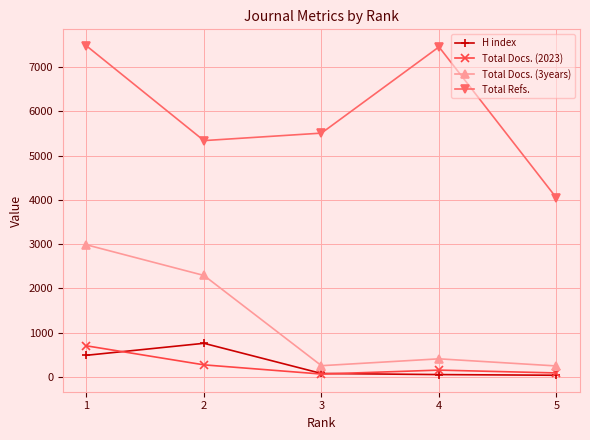

The value of Total Docs. (3years) at 1 is 1924. True or false?

False